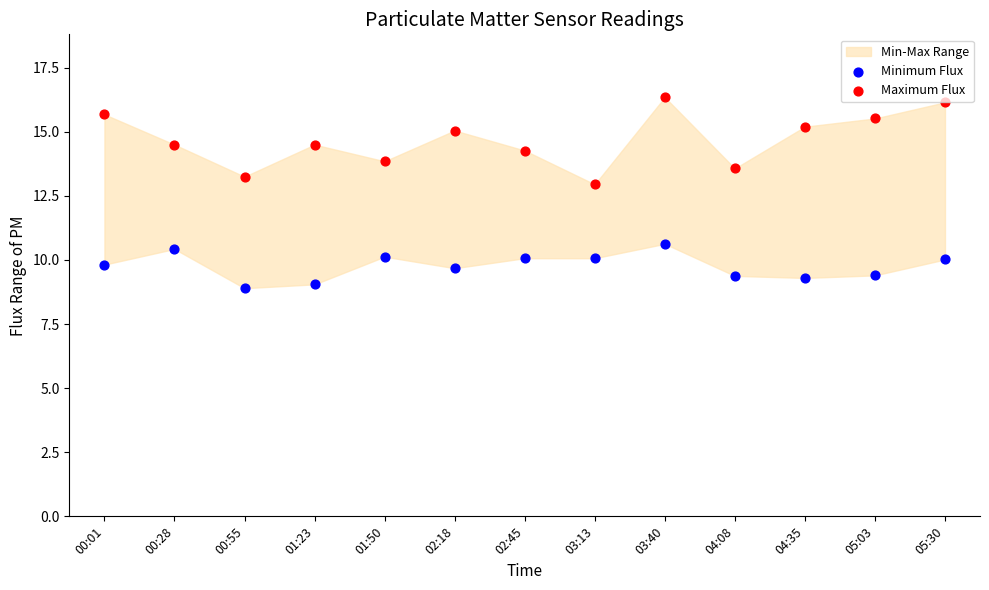

Which series reaches the maximum Y coordinate?

Maximum Flux